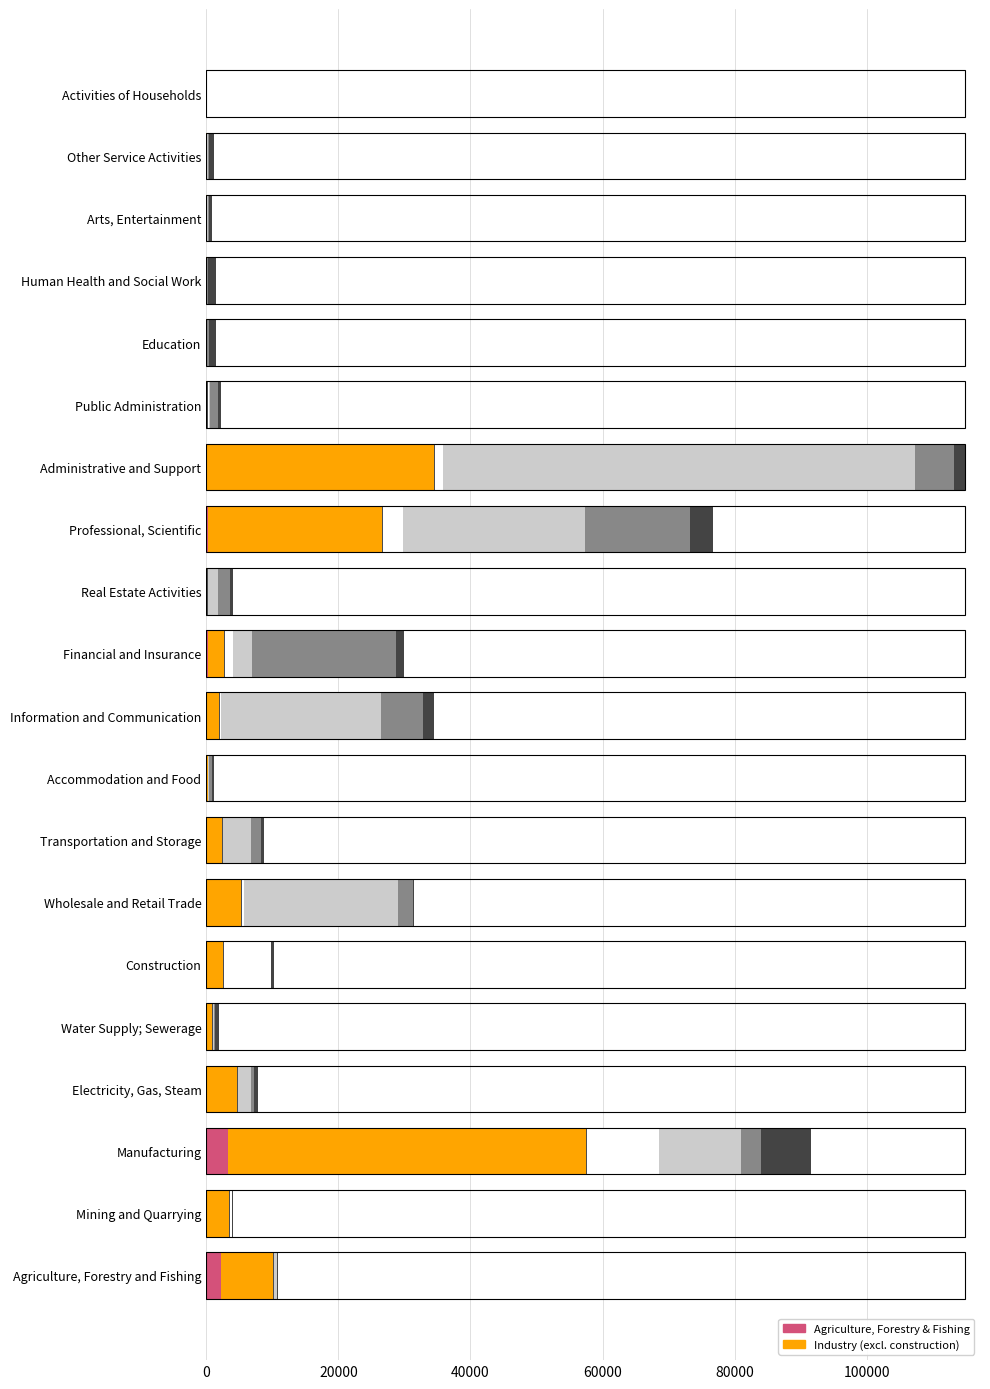

At which category is the sum across all series the highest?

Administrative and Support